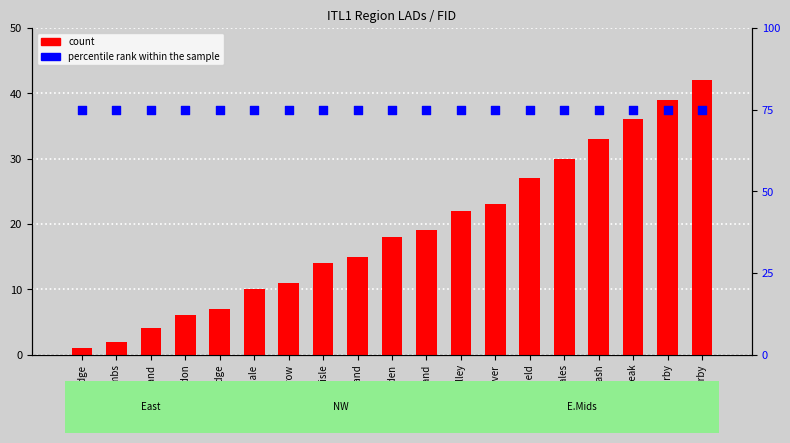

What is the total value across all series at East Cambs?

77